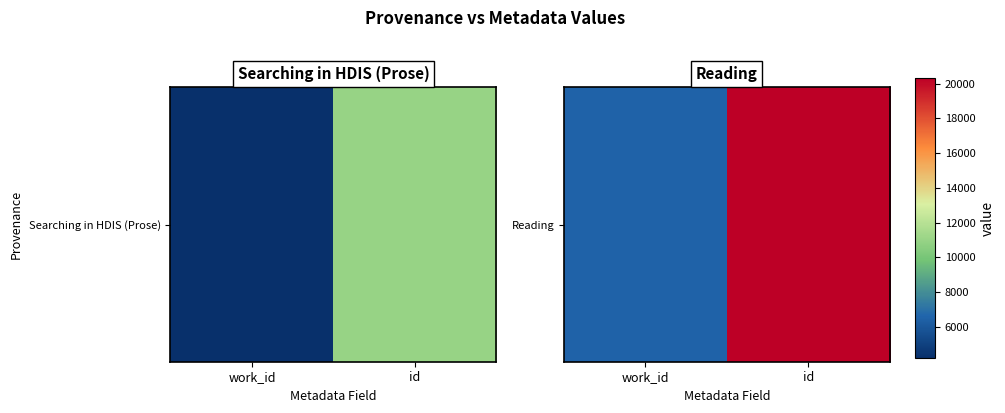

What is the sum of all values?

26834